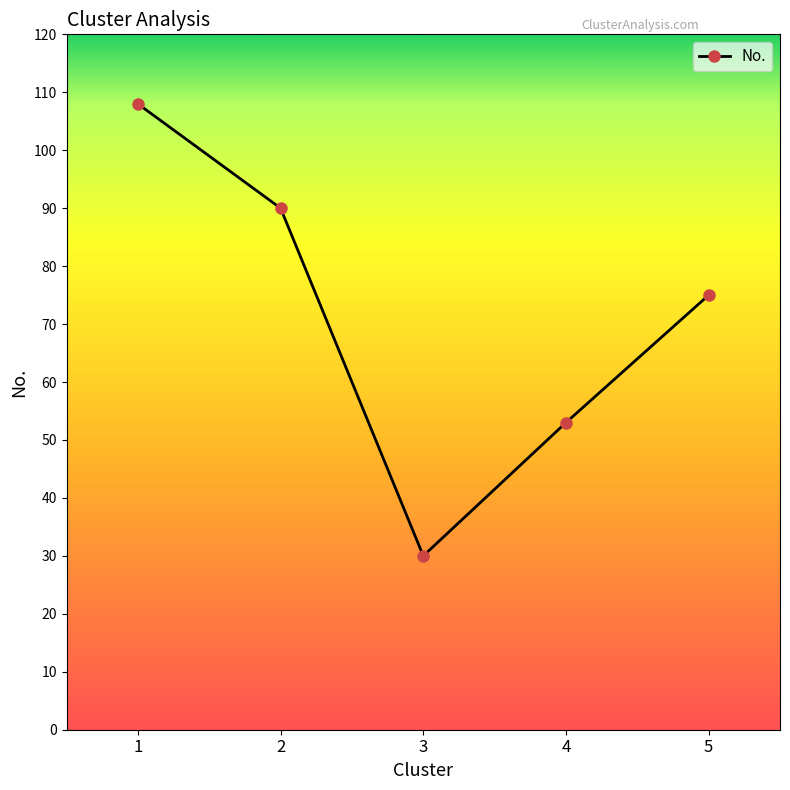

What is the maximum value shown in the chart?

108